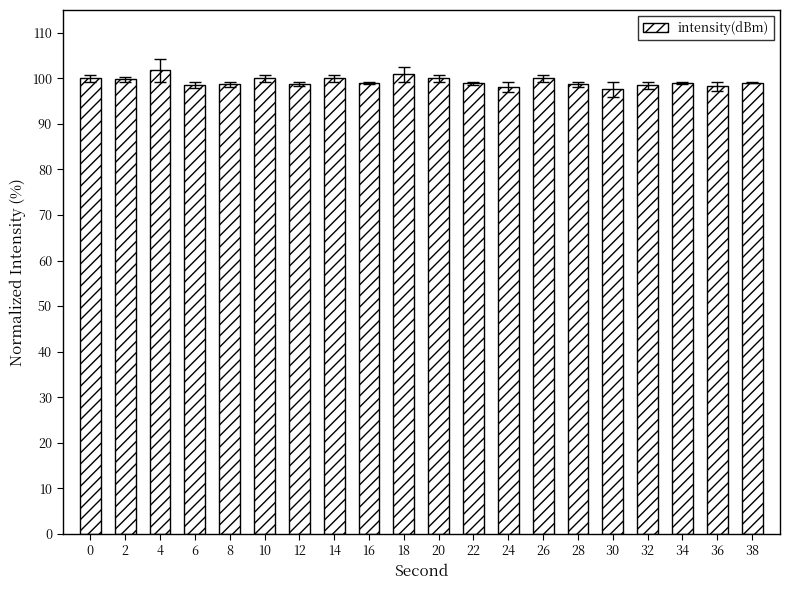

Between 22 and 4, which is larger?

4